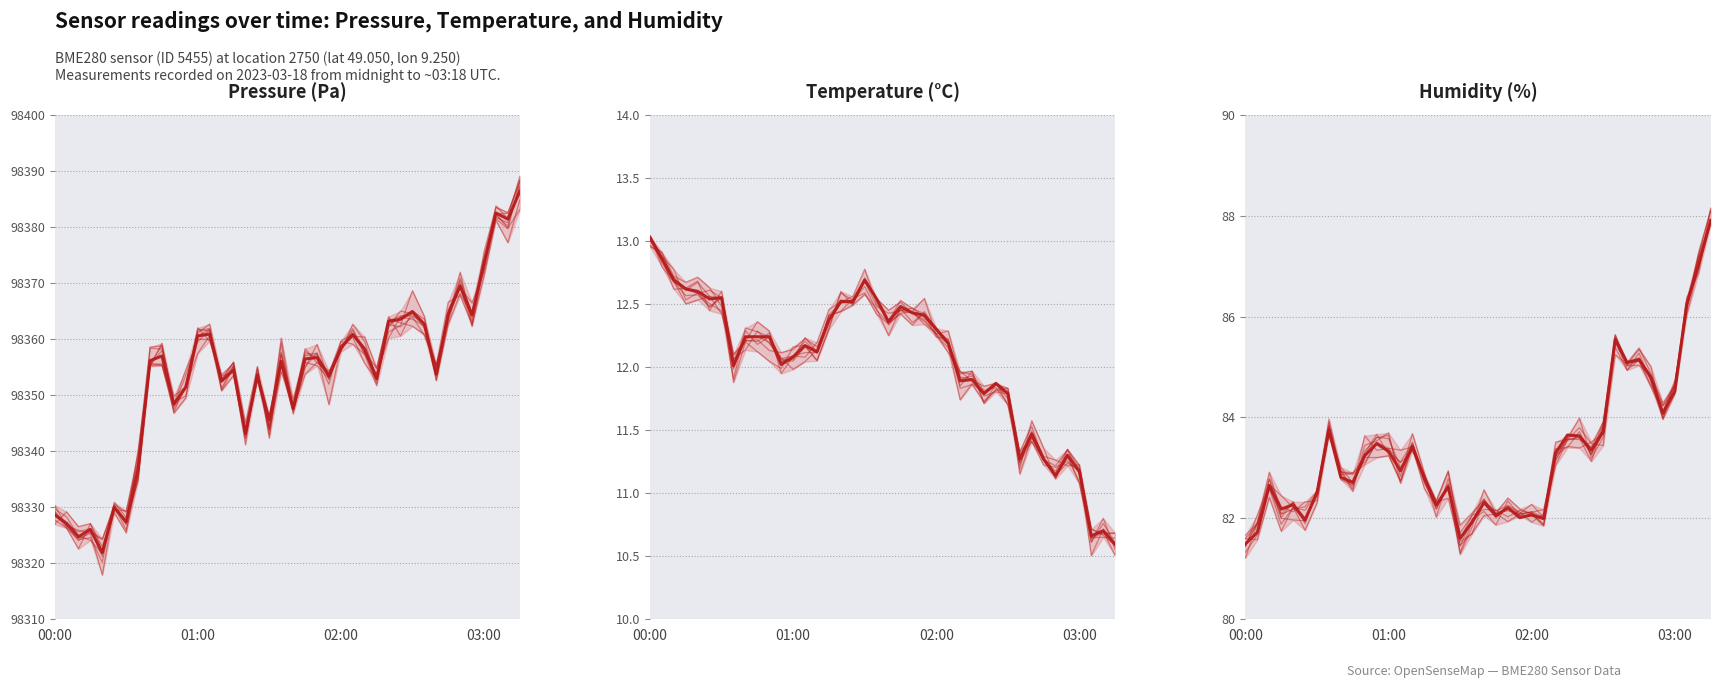

At which label does humidity reach its minimum?

00:00